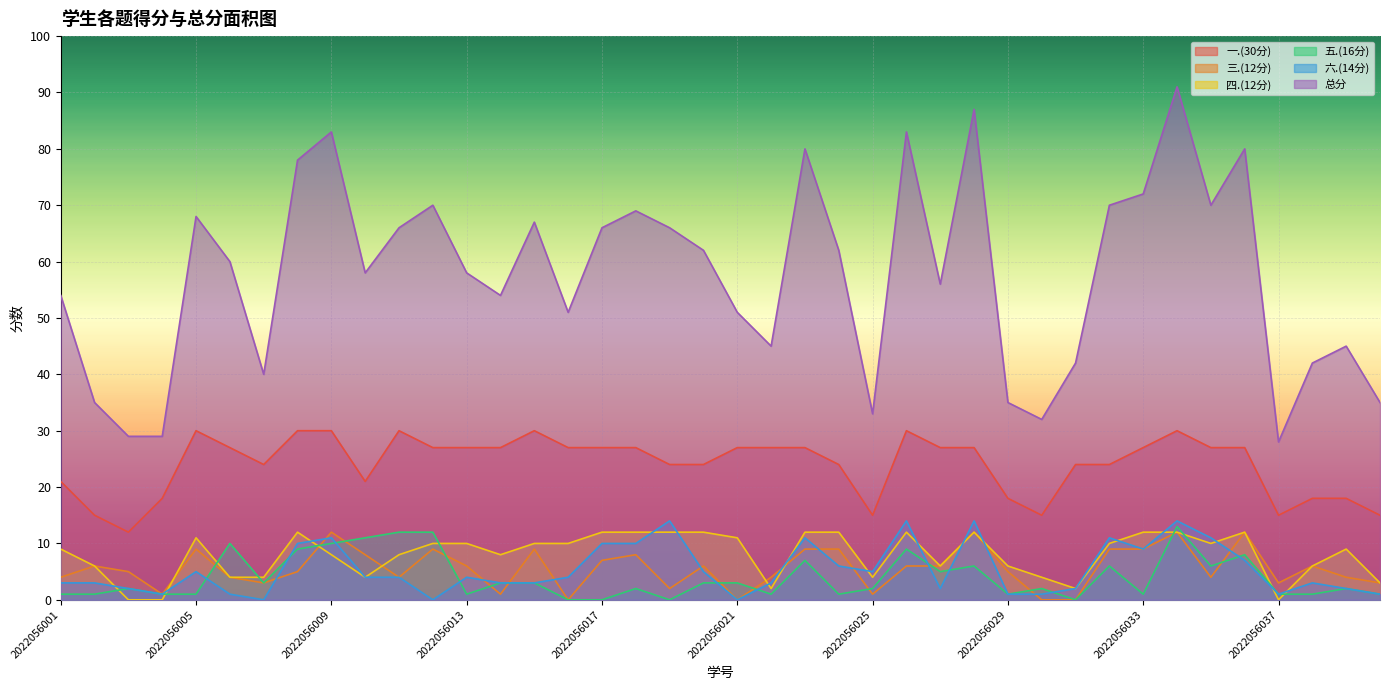

Reading left to right, list all the values displayed in this chart.

一.(30分): 2022056001=21	2022056002=15	2022056003=12	2022056004=18	2022056005=30	2022056006=27	2022056007=24	2022056008=30	2022056009=30	2022056010=21	2022056011=30	2022056012=27	2022056013=27	2022056014=27	2022056015=30	2022056016=27	2022056017=27	2022056018=27	2022056019=24	2022056020=24	2022056021=27	2022056022=27	2022056023=27	2022056024=24	2022056025=15	2022056026=30	2022056027=27	2022056028=27	2022056029=18	2022056030=15	2022056031=24	2022056032=24	2022056033=27	2022056034=30	2022056035=27	2022056036=27	2022056037=15	2022056038=18	2022056039=18	2022056040=15
三.(12分): 2022056001=4	2022056002=6	2022056003=5	2022056004=1	2022056005=9	2022056006=4	2022056007=3	2022056008=5	2022056009=12	2022056010=8	2022056011=4	2022056012=9	2022056013=6	2022056014=1	2022056015=9	2022056016=0	2022056017=7	2022056018=8	2022056019=2	2022056020=6	2022056021=0	2022056022=4	2022056023=9	2022056024=9	2022056025=1	2022056026=6	2022056027=6	2022056028=12	2022056029=5	2022056030=0	2022056031=0	2022056032=9	2022056033=9	2022056034=12	2022056035=4	2022056036=12	2022056037=3	2022056038=6	2022056039=4	2022056040=3
四.(12分): 2022056001=9	2022056002=6	2022056003=0	2022056004=0	2022056005=11	2022056006=4	2022056007=4	2022056008=12	2022056009=8	2022056010=4	2022056011=8	2022056012=10	2022056013=10	2022056014=8	2022056015=10	2022056016=10	2022056017=12	2022056018=12	2022056019=12	2022056020=12	2022056021=11	2022056022=2	2022056023=12	2022056024=12	2022056025=4	2022056026=12	2022056027=6	2022056028=12	2022056029=6	2022056030=4	2022056031=2	2022056032=10	2022056033=12	2022056034=12	2022056035=10	2022056036=12	2022056037=0	2022056038=6	2022056039=9	2022056040=3
五.(16分): 2022056001=1	2022056002=1	2022056003=2	2022056004=1	2022056005=1	2022056006=10	2022056007=3	2022056008=9	2022056009=10	2022056010=11	2022056011=12	2022056012=12	2022056013=1	2022056014=3	2022056015=3	2022056016=0	2022056017=0	2022056018=2	2022056019=0	2022056020=3	2022056021=3	2022056022=1	2022056023=7	2022056024=1	2022056025=2	2022056026=9	2022056027=5	2022056028=6	2022056029=1	2022056030=2	2022056031=0	2022056032=6	2022056033=1	2022056034=13	2022056035=6	2022056036=8	2022056037=1	2022056038=1	2022056039=2	2022056040=1
六.(14分): 2022056001=3	2022056002=3	2022056003=2	2022056004=1	2022056005=5	2022056006=1	2022056007=0	2022056008=10	2022056009=11	2022056010=4	2022056011=4	2022056012=0	2022056013=4	2022056014=3	2022056015=3	2022056016=4	2022056017=10	2022056018=10	2022056019=14	2022056020=5	2022056021=0	2022056022=3	2022056023=11	2022056024=6	2022056025=5	2022056026=14	2022056027=2	2022056028=14	2022056029=1	2022056030=1	2022056031=2	2022056032=11	2022056033=9	2022056034=14	2022056035=11	2022056036=7	2022056037=1	2022056038=3	2022056039=2	2022056040=1
总分: 2022056001=54	2022056002=35	2022056003=29	2022056004=29	2022056005=68	2022056006=60	2022056007=40	2022056008=78	2022056009=83	2022056010=58	2022056011=66	2022056012=70	2022056013=58	2022056014=54	2022056015=67	2022056016=51	2022056017=66	2022056018=69	2022056019=66	2022056020=62	2022056021=51	2022056022=45	2022056023=80	2022056024=62	2022056025=33	2022056026=83	2022056027=56	2022056028=87	2022056029=35	2022056030=32	2022056031=42	2022056032=70	2022056033=72	2022056034=91	2022056035=70	2022056036=80	2022056037=28	2022056038=42	2022056039=45	2022056040=35